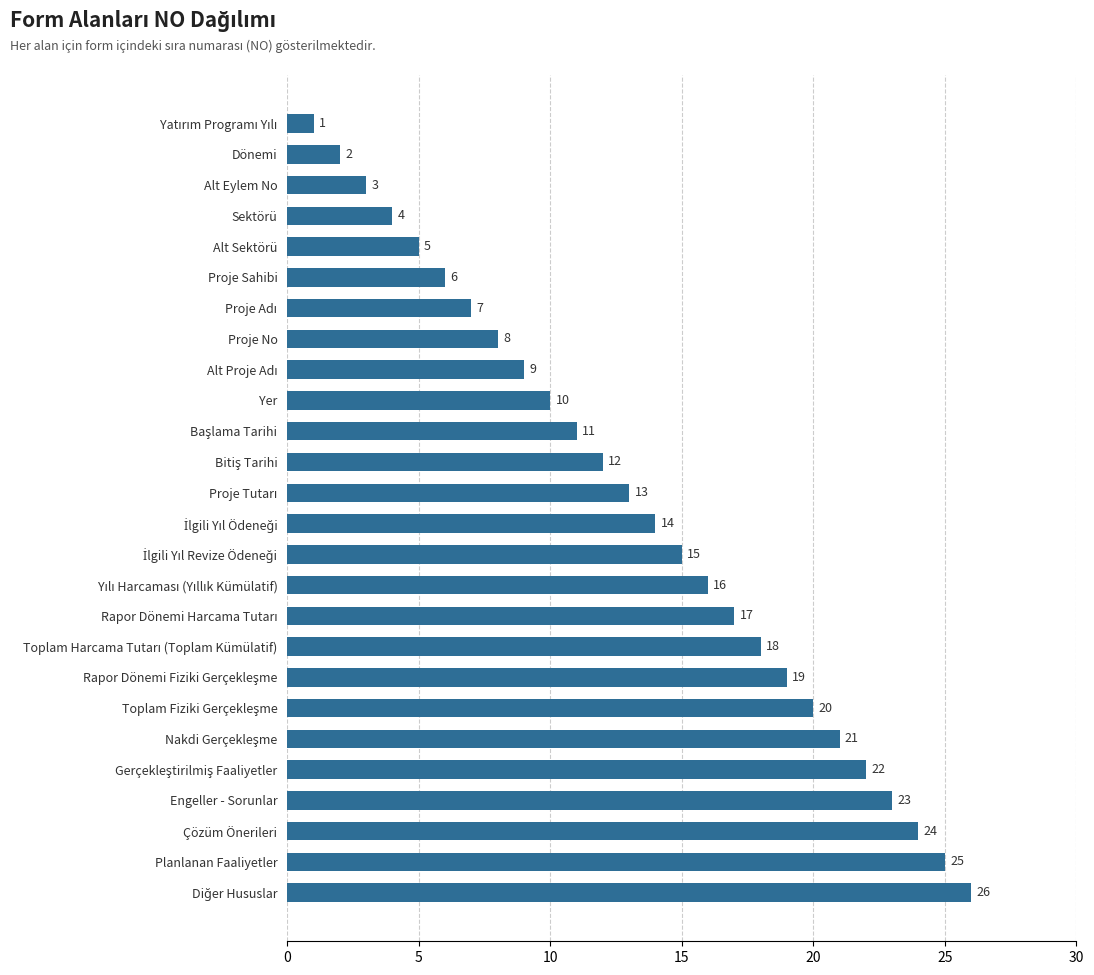

Count the number of data series in this chart.

1